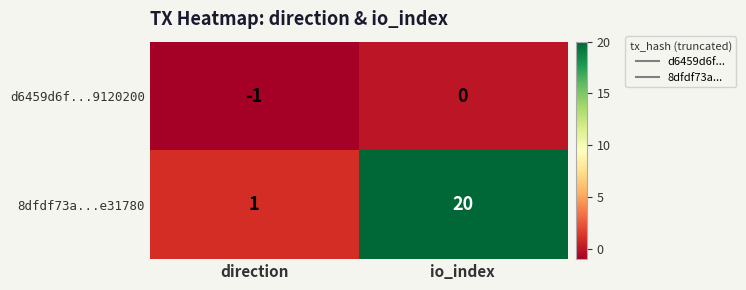

At which category does the chart reach its minimum across all series?

direction